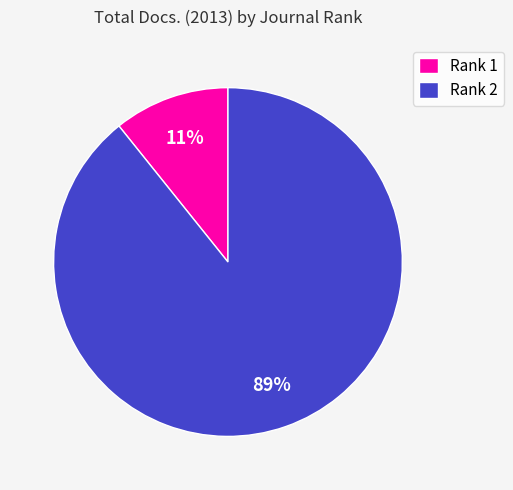

Which slice is the smallest?

Rank 1